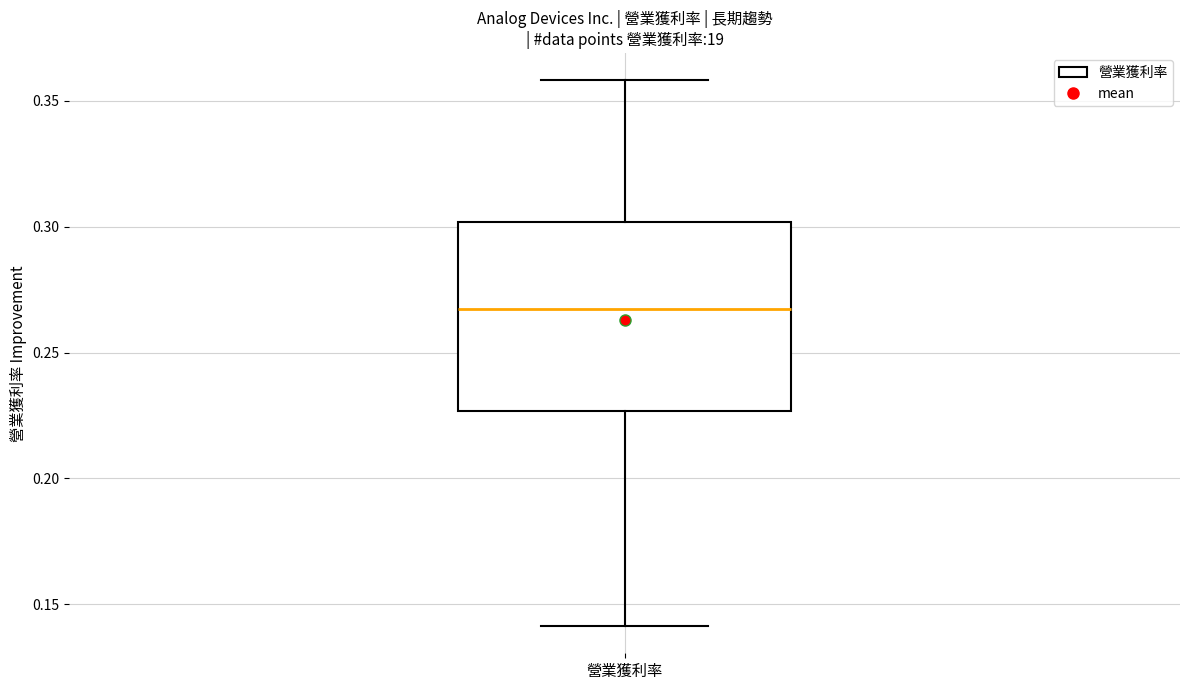

Where does the upper whisker of the box for 營業獲利率 end on the y-axis? The values are not printed on the chart, so give them approximately, as read against the axis.

0.360